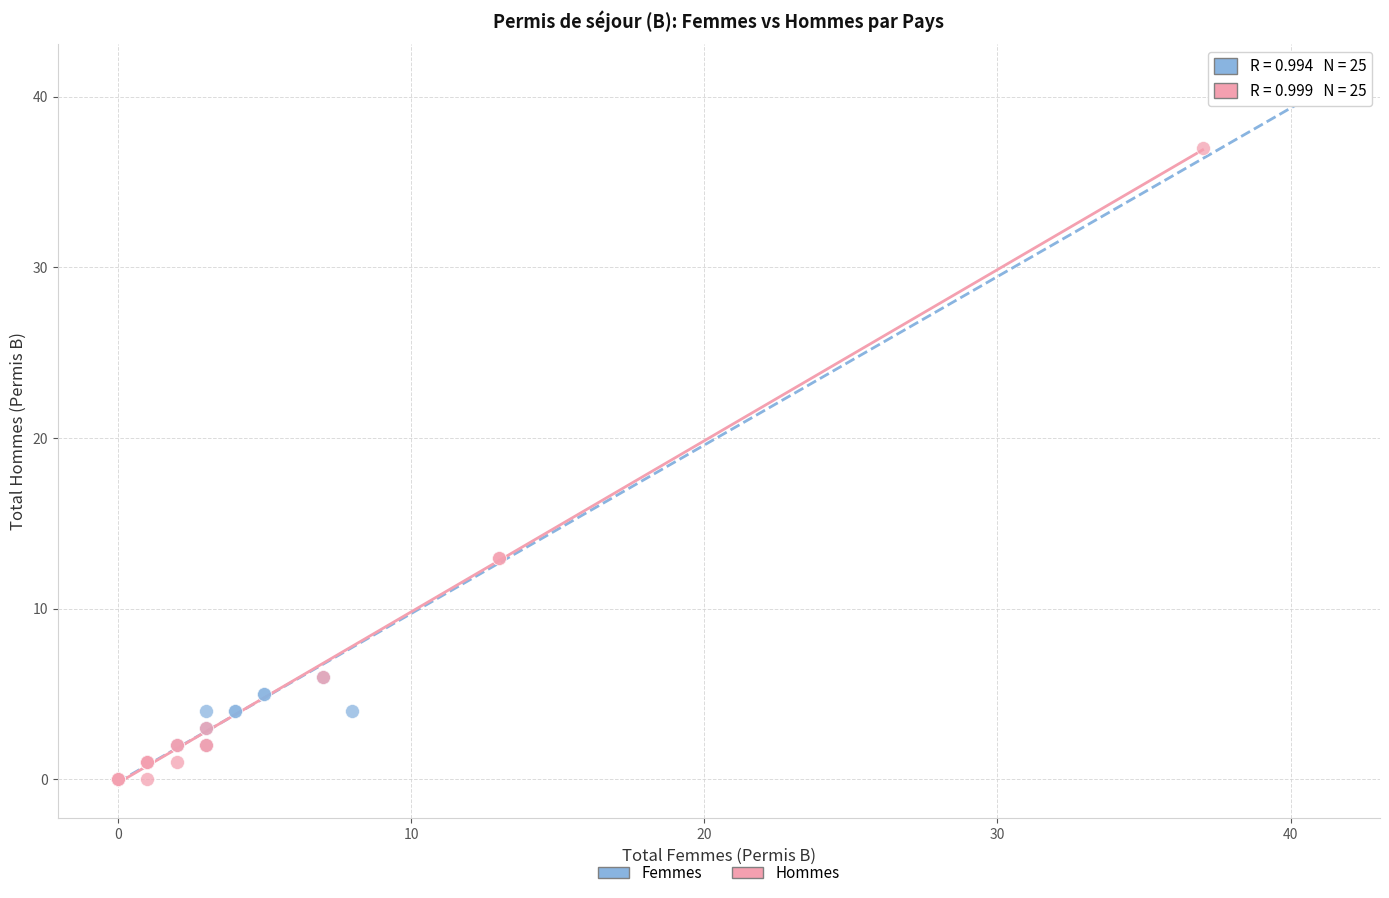

Which series has the widest spread of Y values?

Femmes